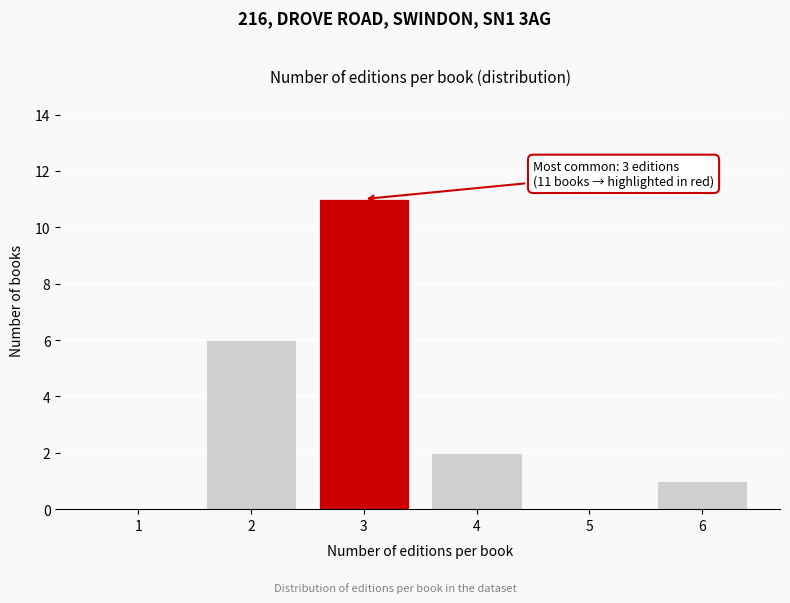

Reading left to right, extract all data points from this chart.

1=0	2=6	3=11	4=2	5=0	6=1